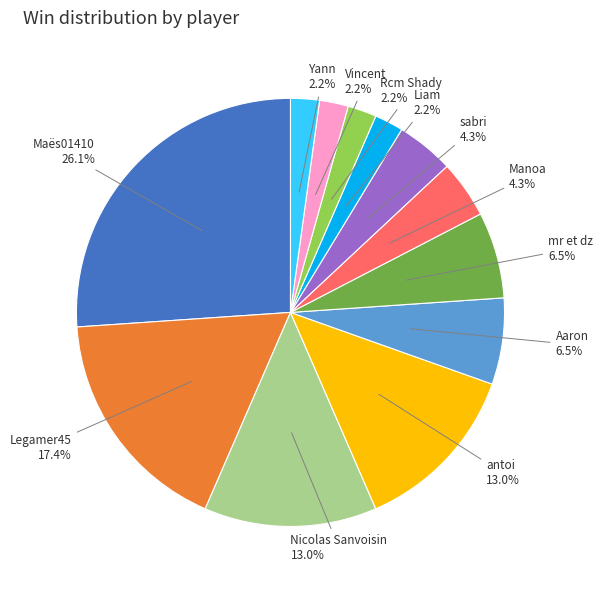

To the nearest percent, what is the average slice percentage?

8%